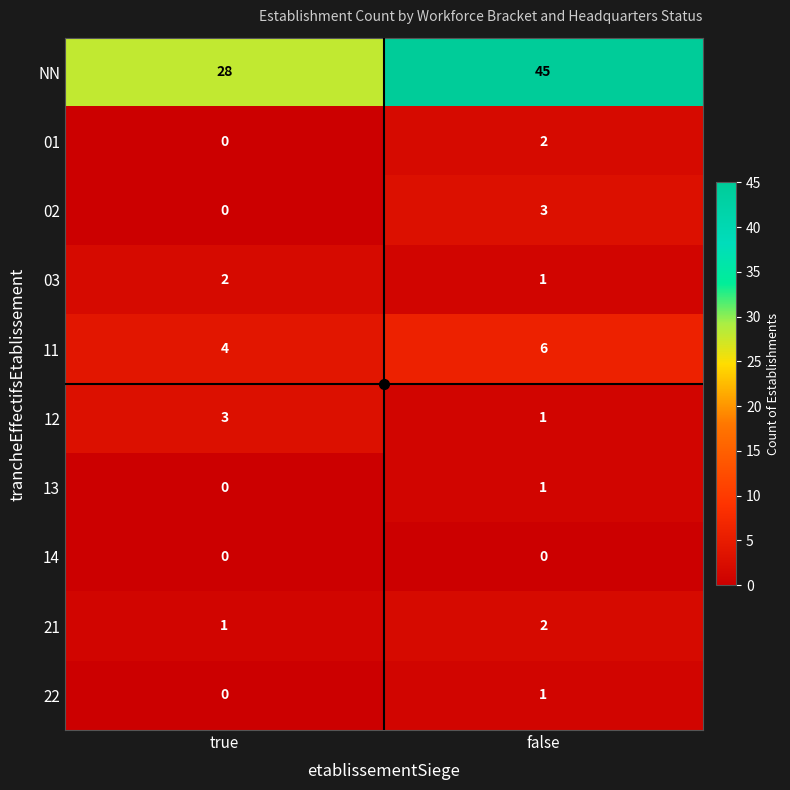

Count the number of categories in the chart.

2